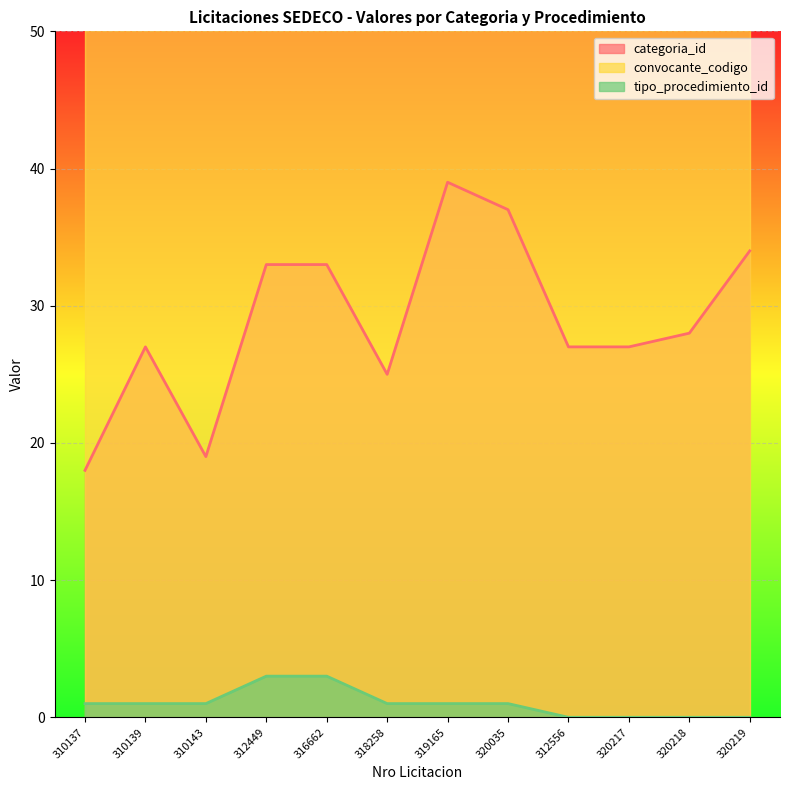

Which series has the largest total across all categories?

categoria_id